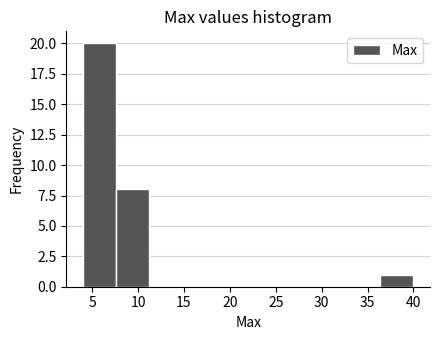

Reading left to right, list every bar in this chart as the range it spans on the x-axis followed by its height. Neither the bar edges nor the heights are printed on the chart, so give them approximately, as read against the axes.

4.0 to 7.6: 20
7.6 to 11.2: 8
11.2 to 14.8: 0
14.8 to 18.4: 0
18.4 to 22.0: 0
22.0 to 25.6: 0
25.6 to 29.2: 0
29.2 to 32.8: 0
32.8 to 36.4: 0
36.4 to 40.0: 1